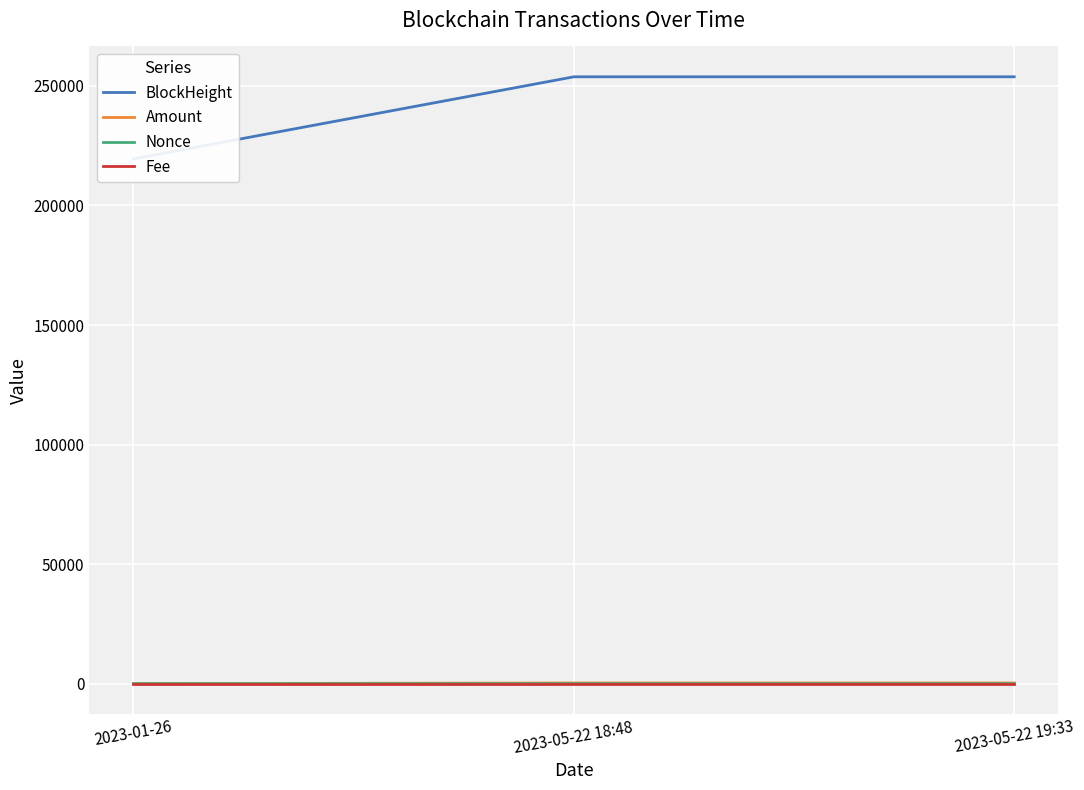

What is the total value across all series at 2023-05-22 19:33?

254112.0